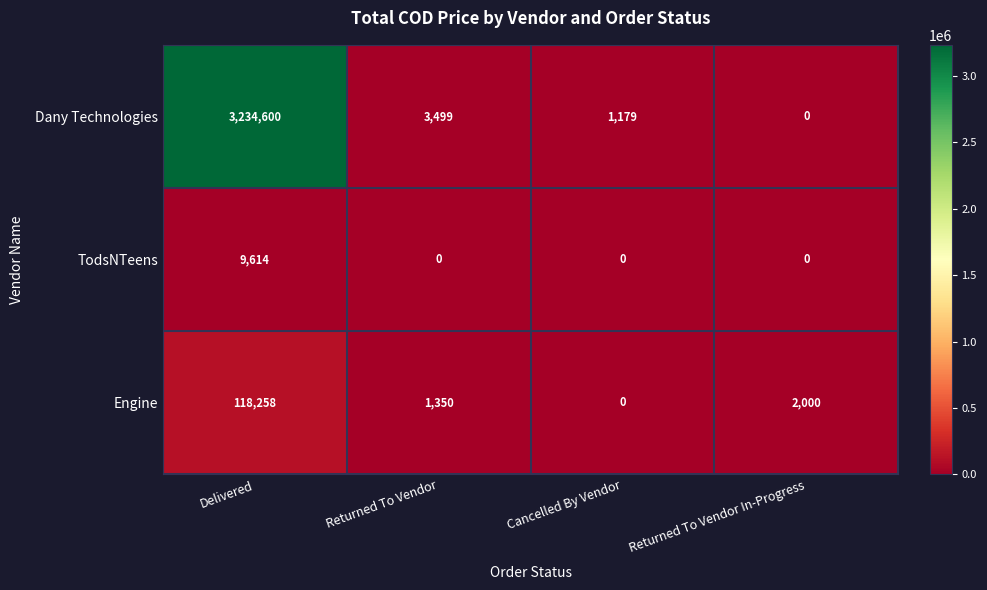

How many series are shown in this chart?

3